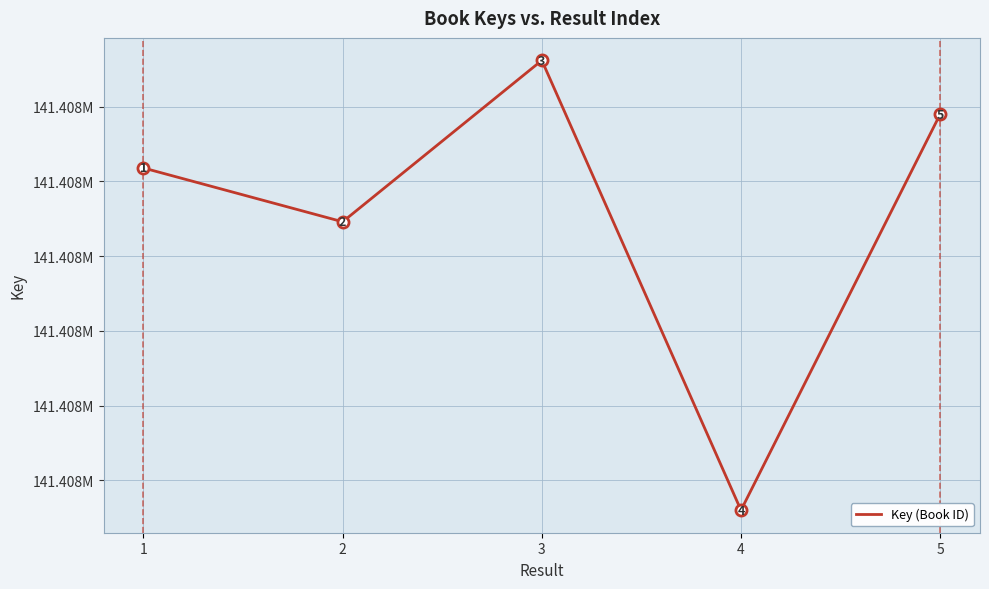

Does the chart have visible grid lines?

Yes